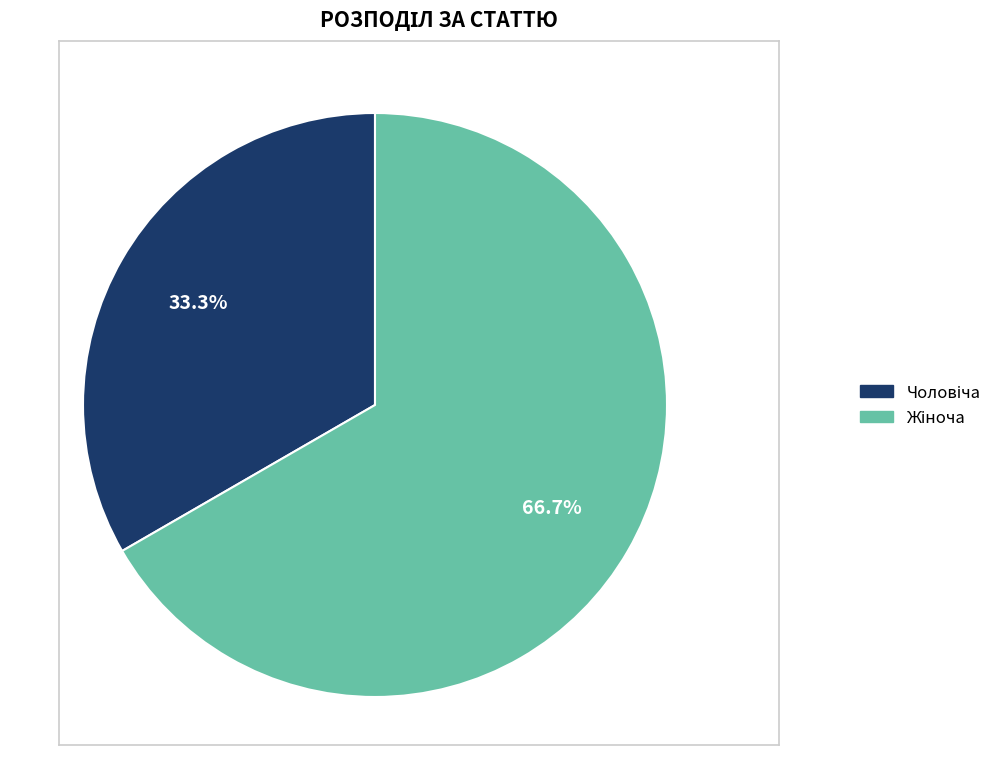

Is there a majority slice in this chart?

Yes